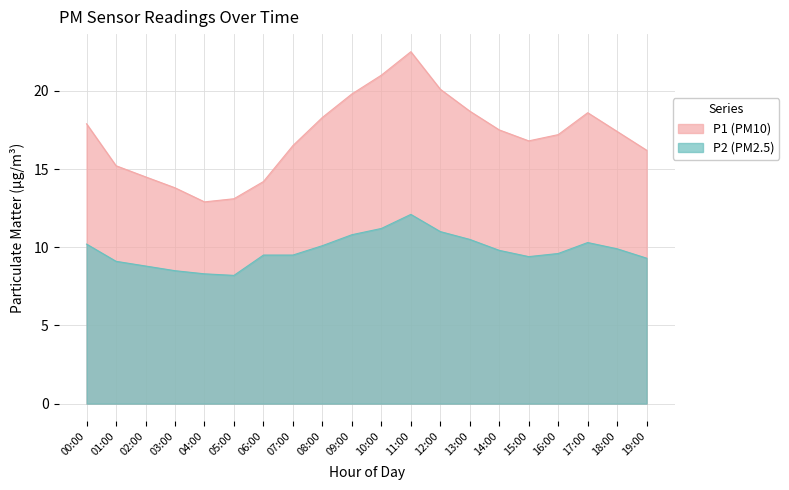

True or false: P2 and P1 intersect in this chart.

False